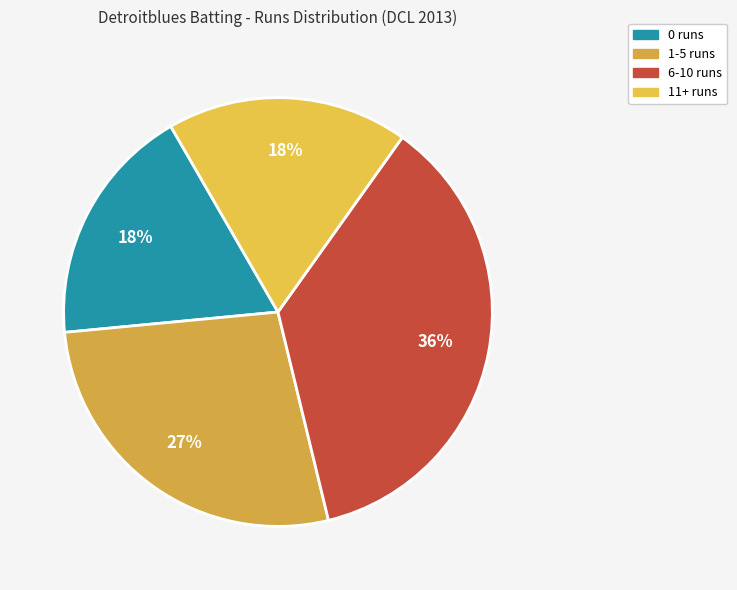

How many slices are in this pie chart?

4